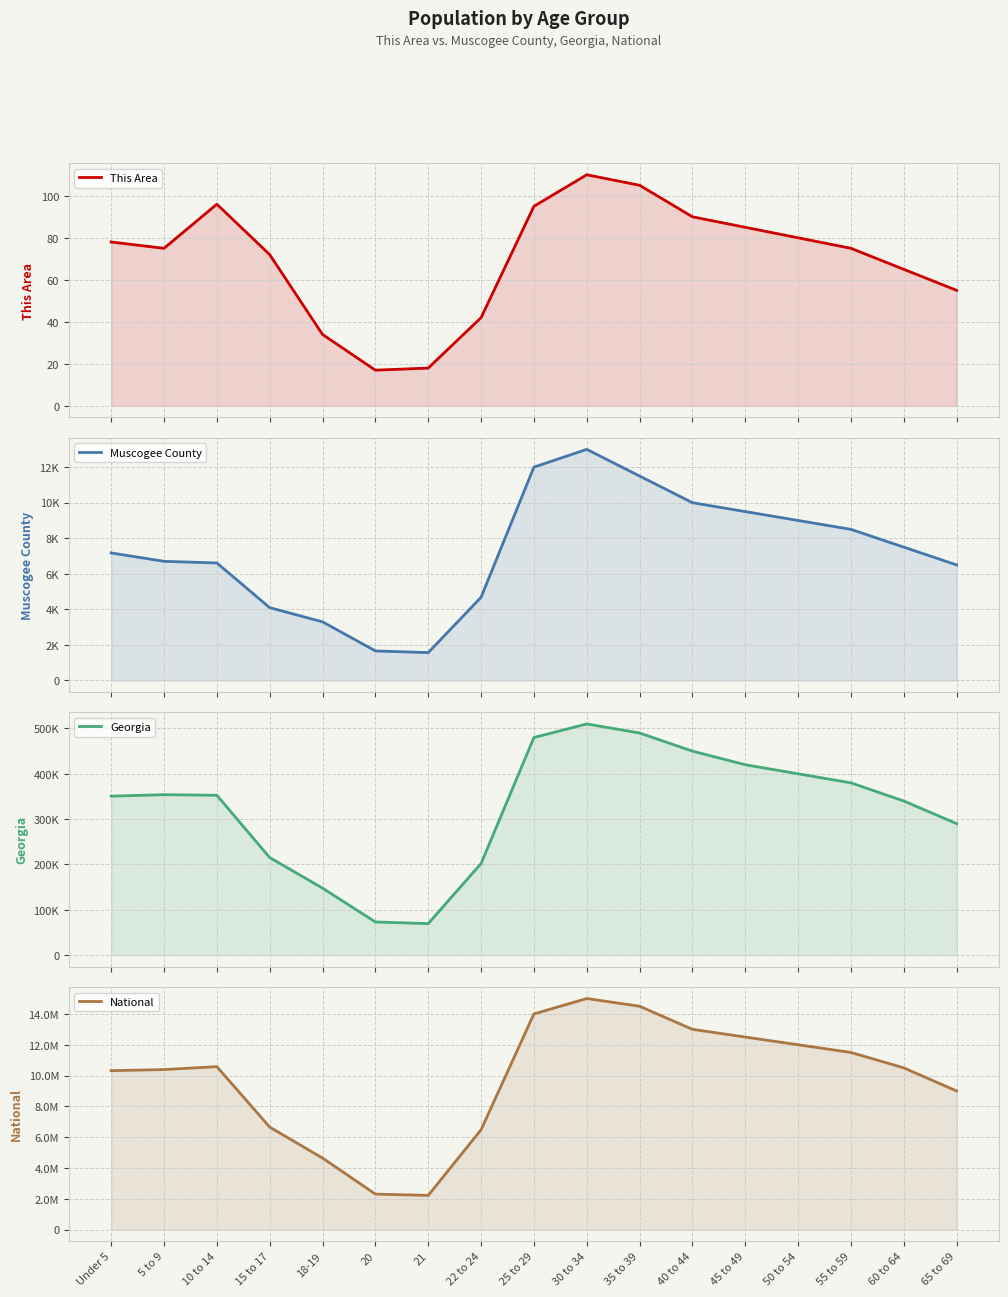

At which label is Georgia closest to 289715?

65 to 69